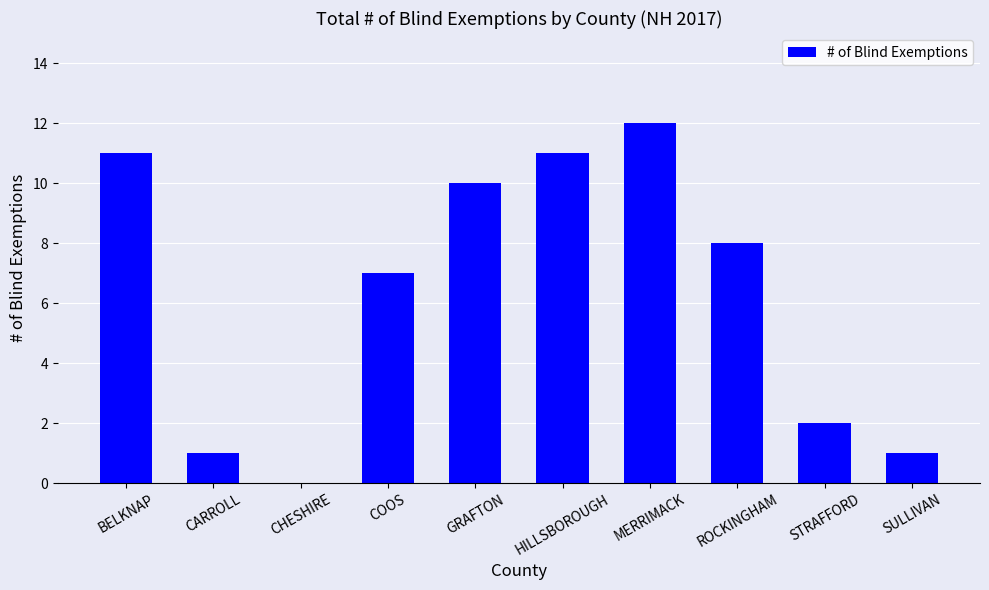

Reading left to right, extract all data points from this chart.

BELKNAP=11	CARROLL=1	CHESHIRE=0	COOS=7	GRAFTON=10	HILLSBOROUGH=11	MERRIMACK=12	ROCKINGHAM=8	STRAFFORD=2	SULLIVAN=1